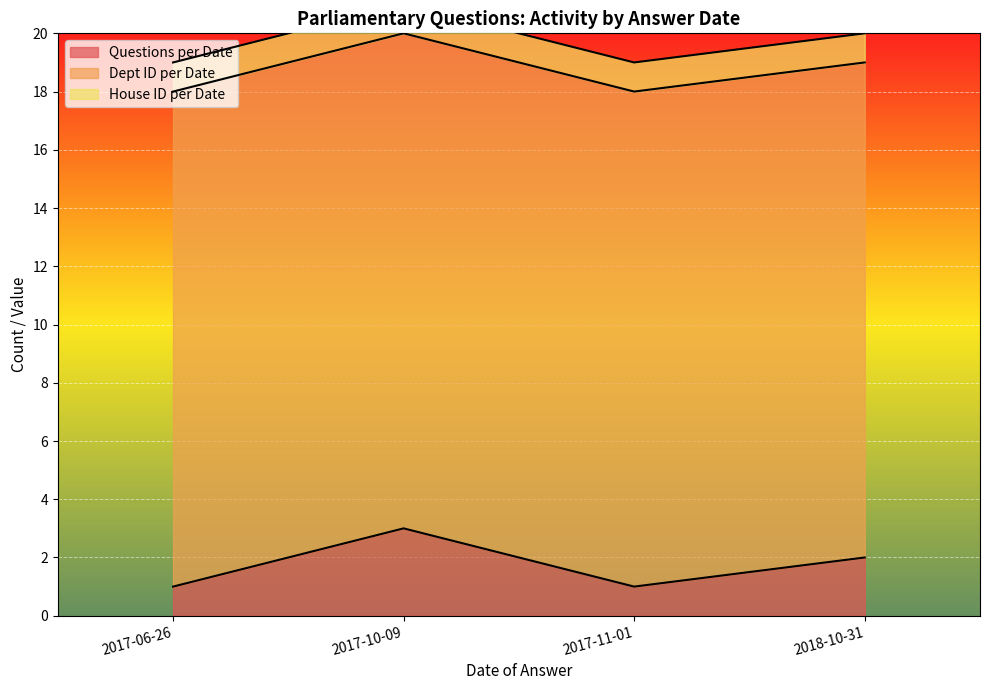

Where is the first local maximum for Questions per Date?

2017-10-09